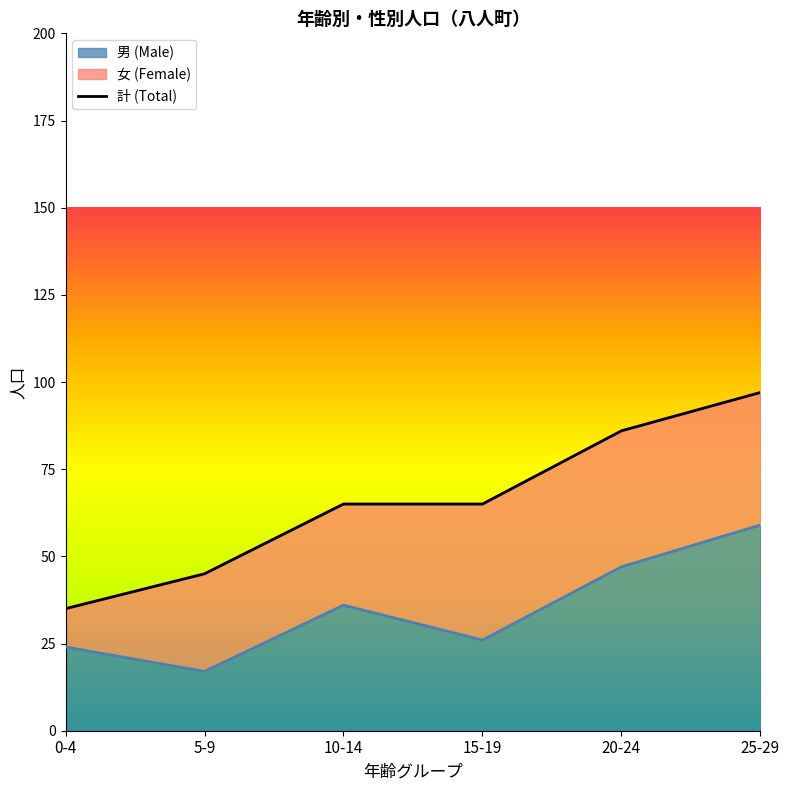

How many lines are shown in the chart?

1